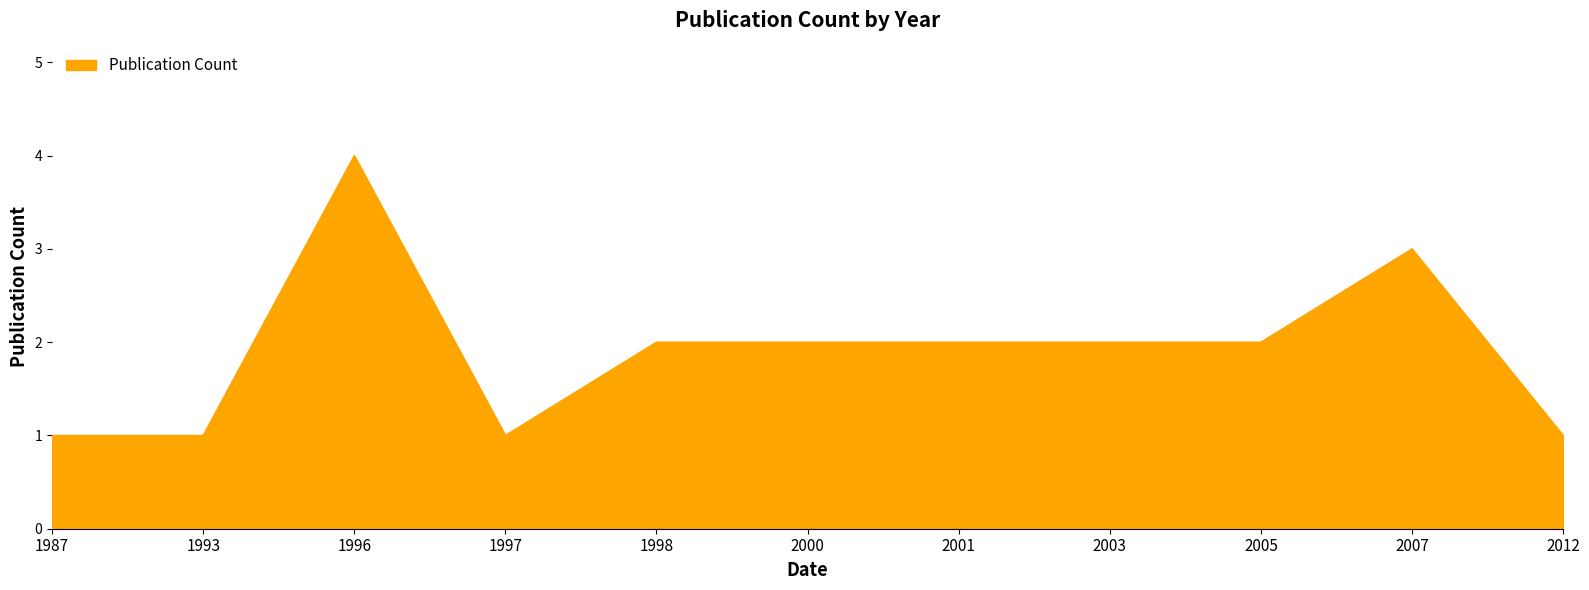

What is the maximum value shown in the chart?

4